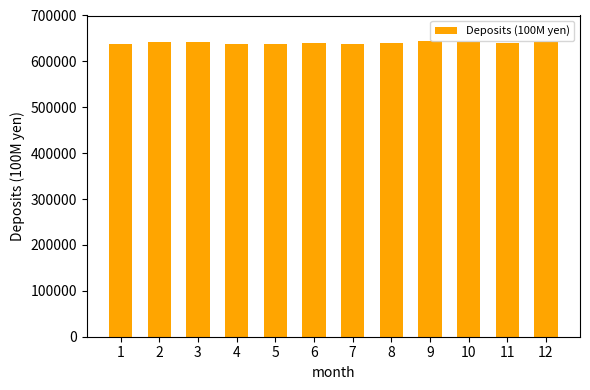

Are the bars horizontal?

No